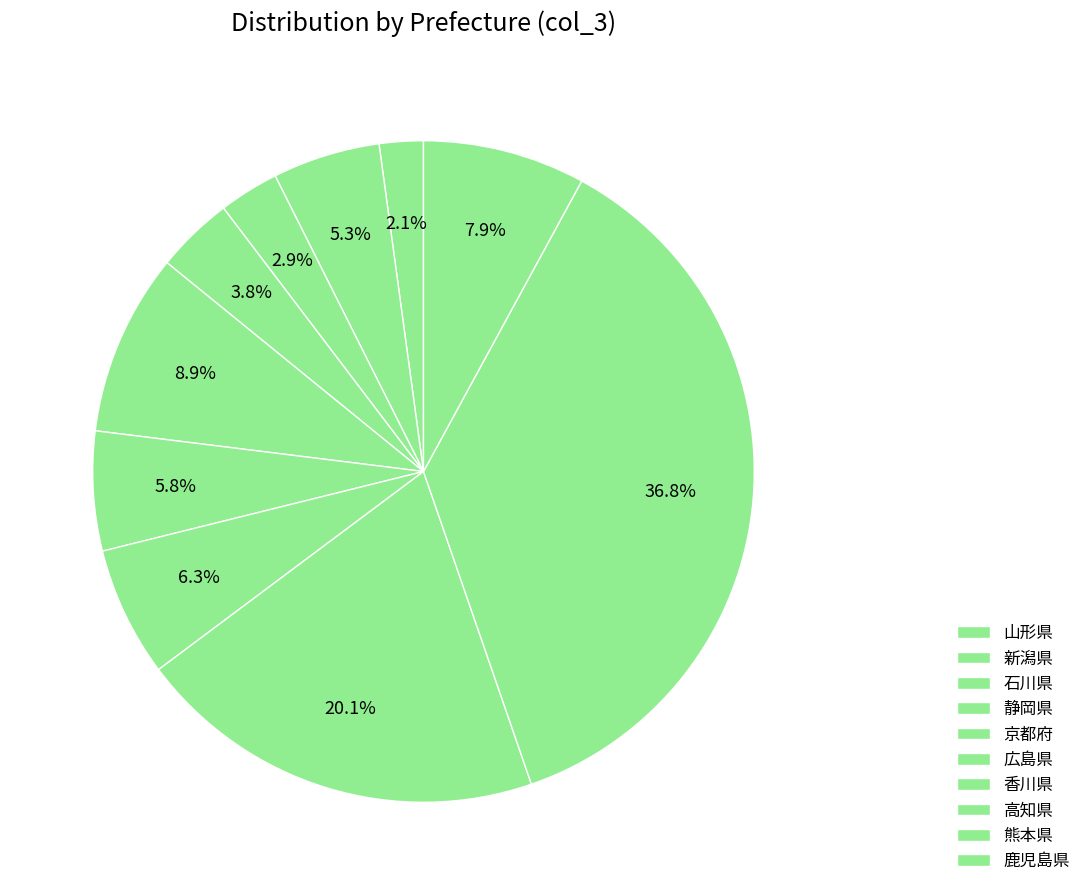

What is the ratio of the value at 石川県 to the value at 新潟県?

1.1